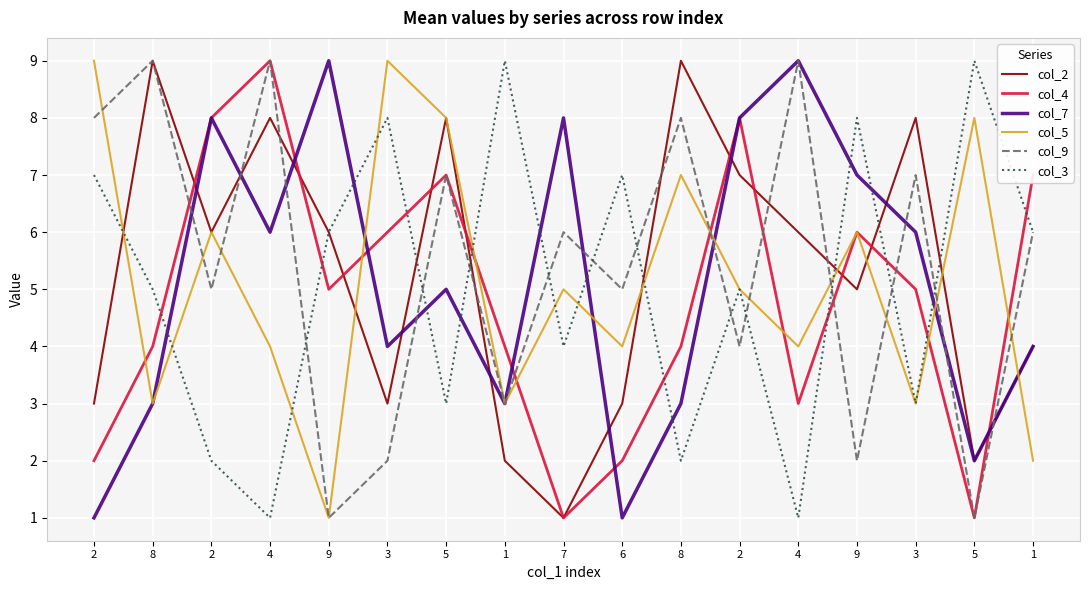

What are all the series names shown in the legend?

col_2, col_4, col_7, col_5, col_9, col_3